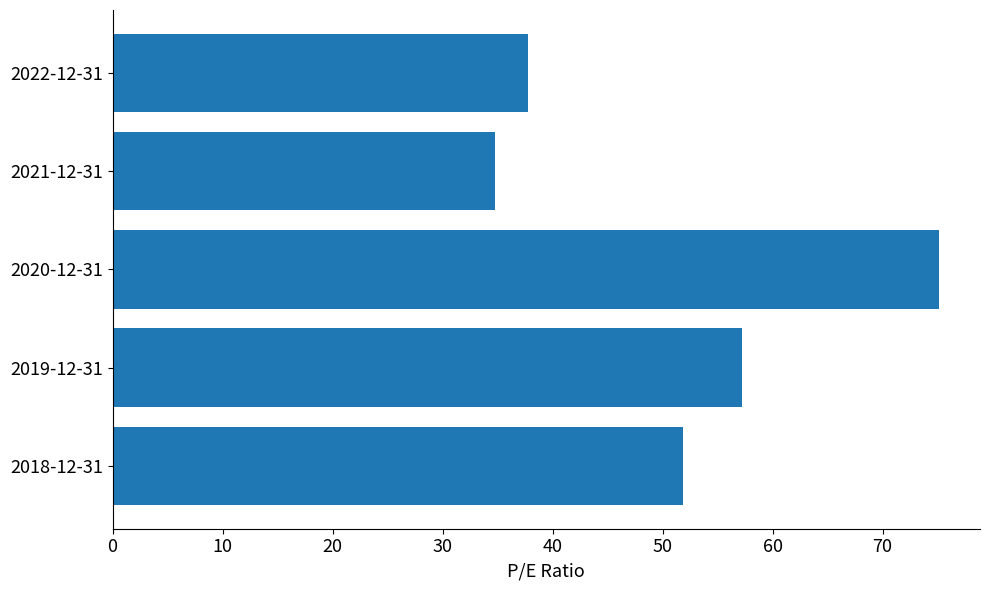

True or false: the data shows 18.7 at 2019-12-31.

False